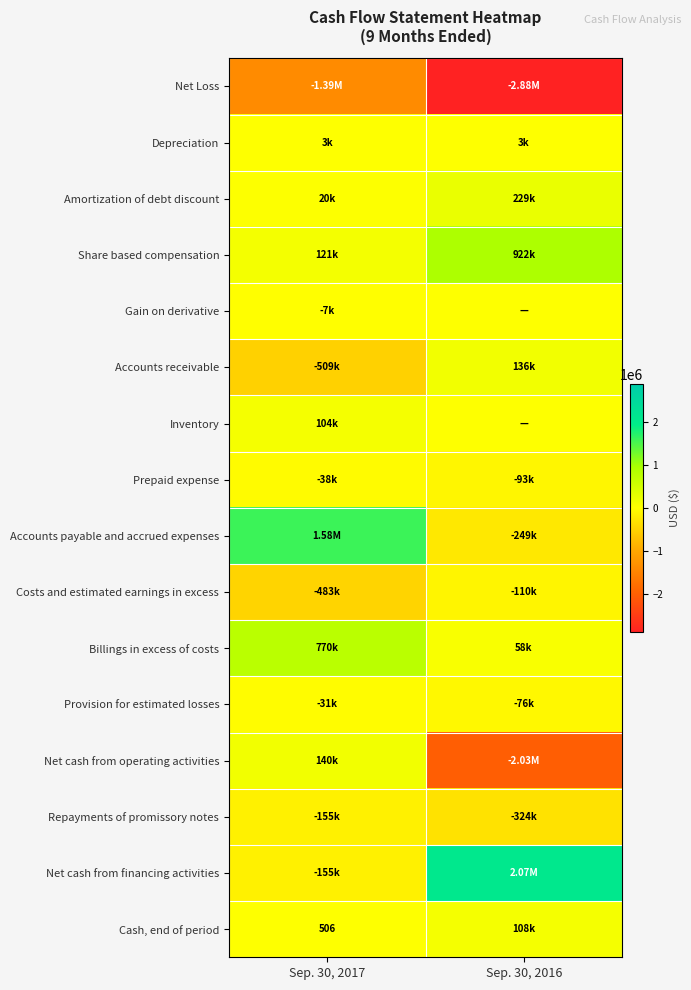

True or false: Depreciation has a value of 3042 at Sep. 30, 2017.

True